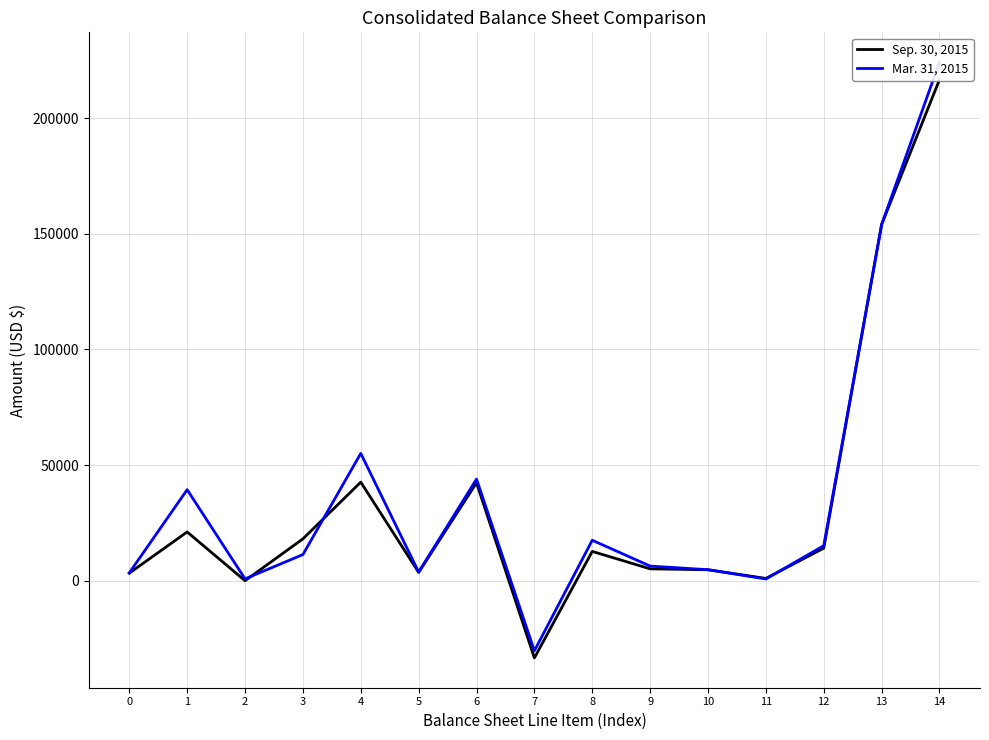

Which category has the lowest value in the Sep. 30, 2015 series?

7